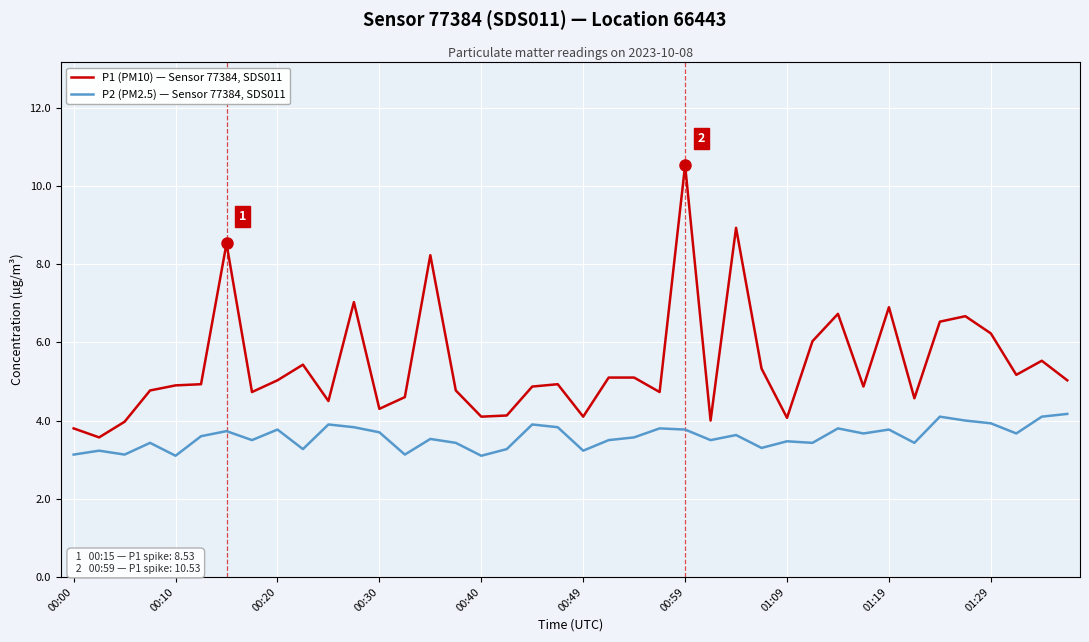

List the series in order of their overall mean, lowest first.

P2 (PM2.5) — Sensor 77384, SDS011, P1 (PM10) — Sensor 77384, SDS011